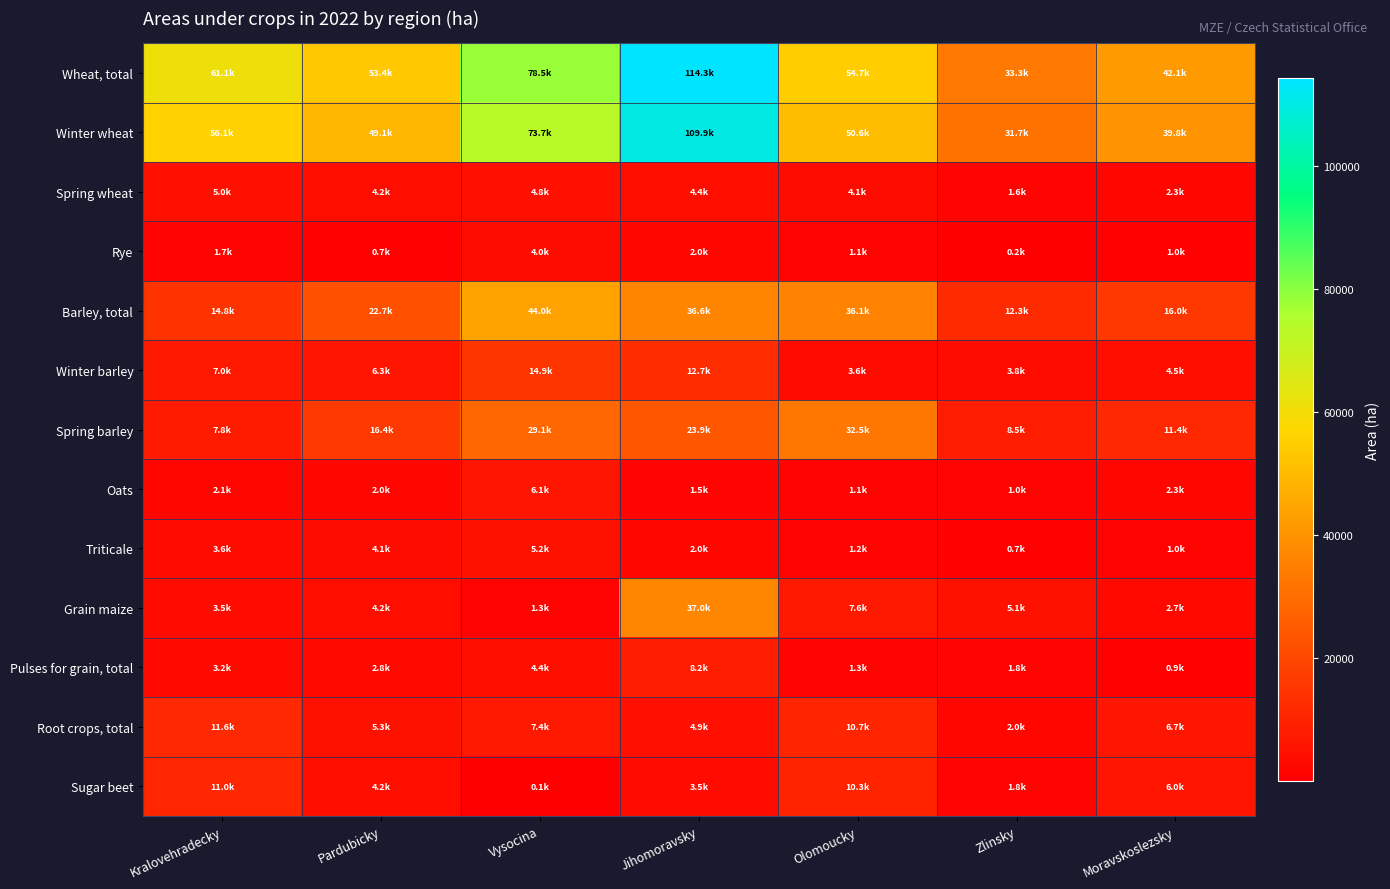

What is the minimum value shown in the chart?

127.1